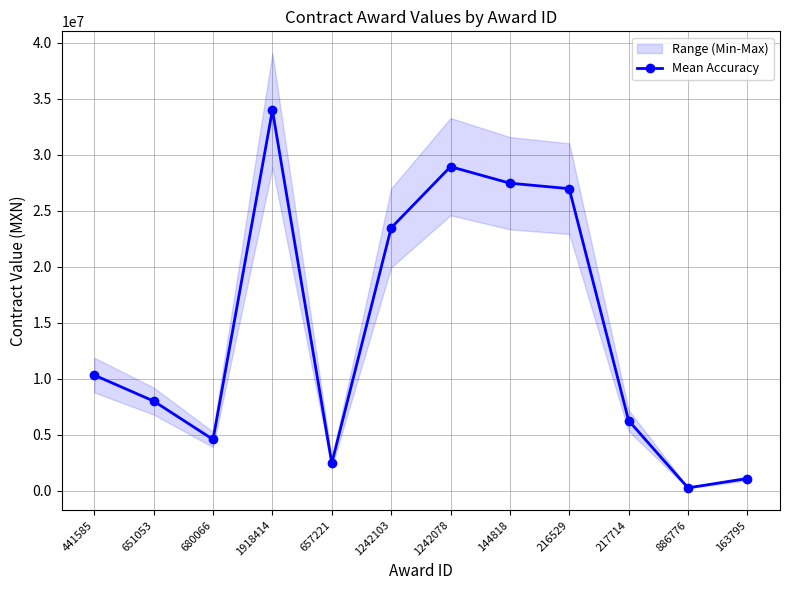

The chart shows a value of 13987249.3 at 441585. True or false?

False